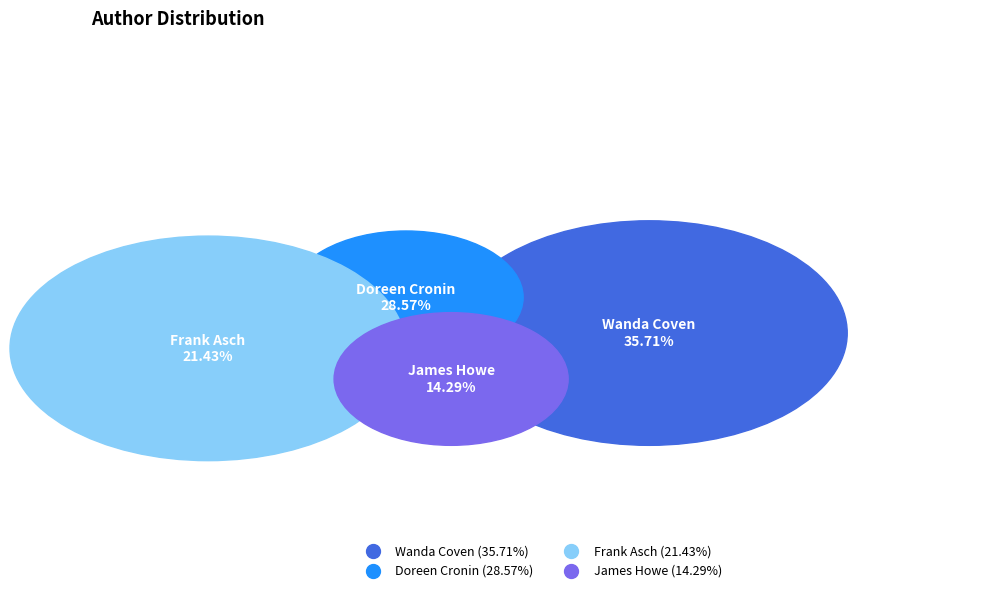

To the nearest percent, what is the difference between the Wanda Coven and Doreen Cronin slice percentages?

7%